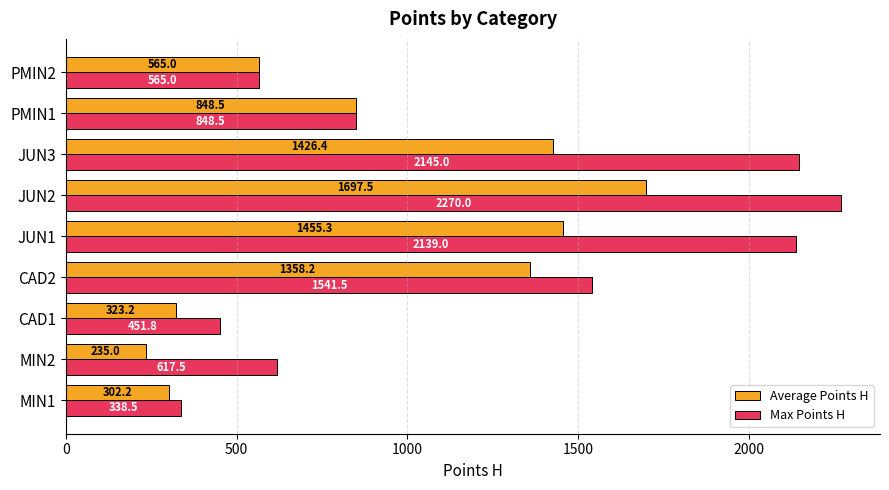

The Max Points H series shows 1476.9 at JUN1. True or false?

False